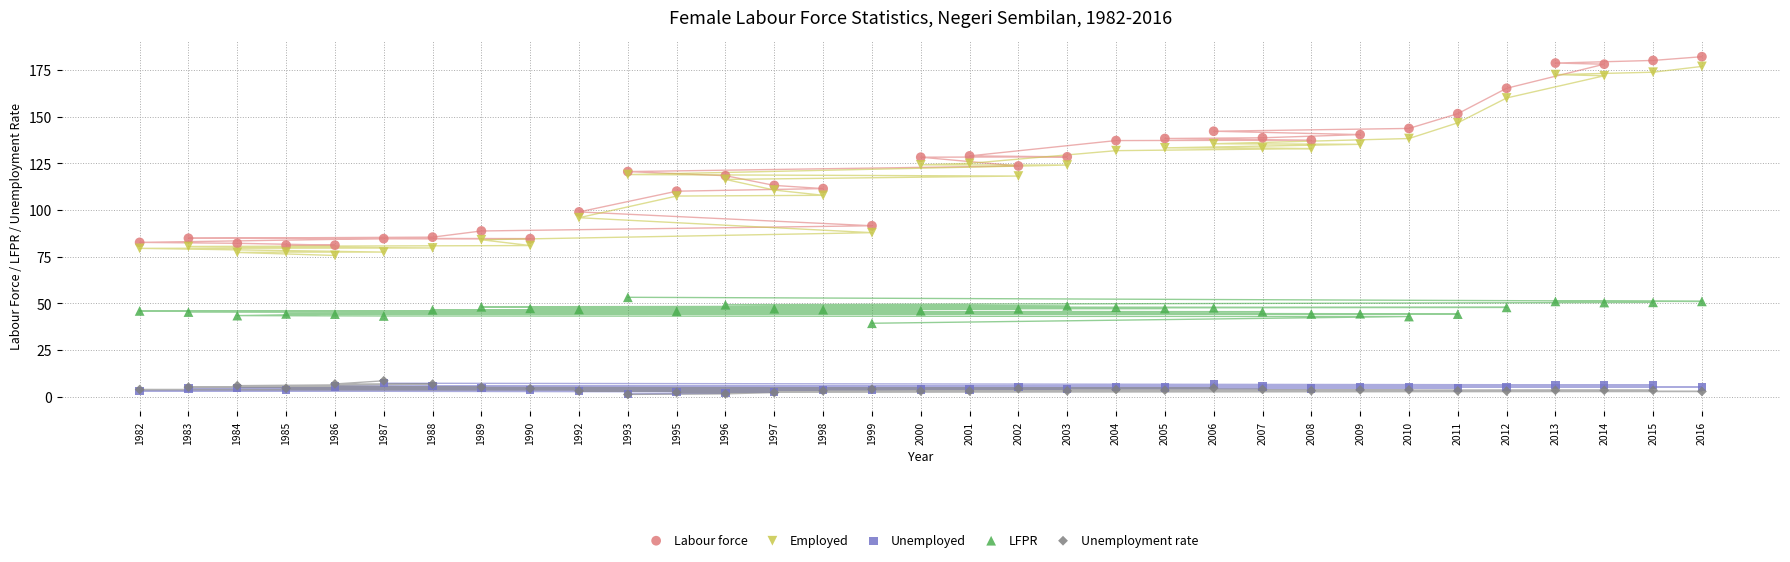

What are all the series names shown in the legend?

Labour force, Employed, Unemployed, LFPR, Unemployment rate